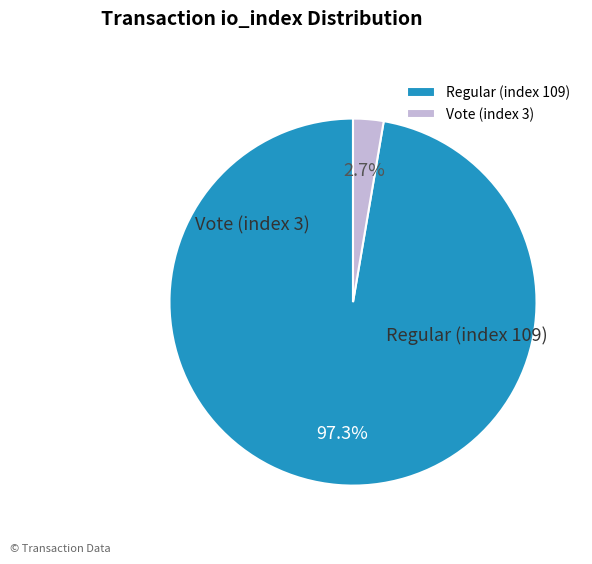

Count the number of slices in the pie.

2